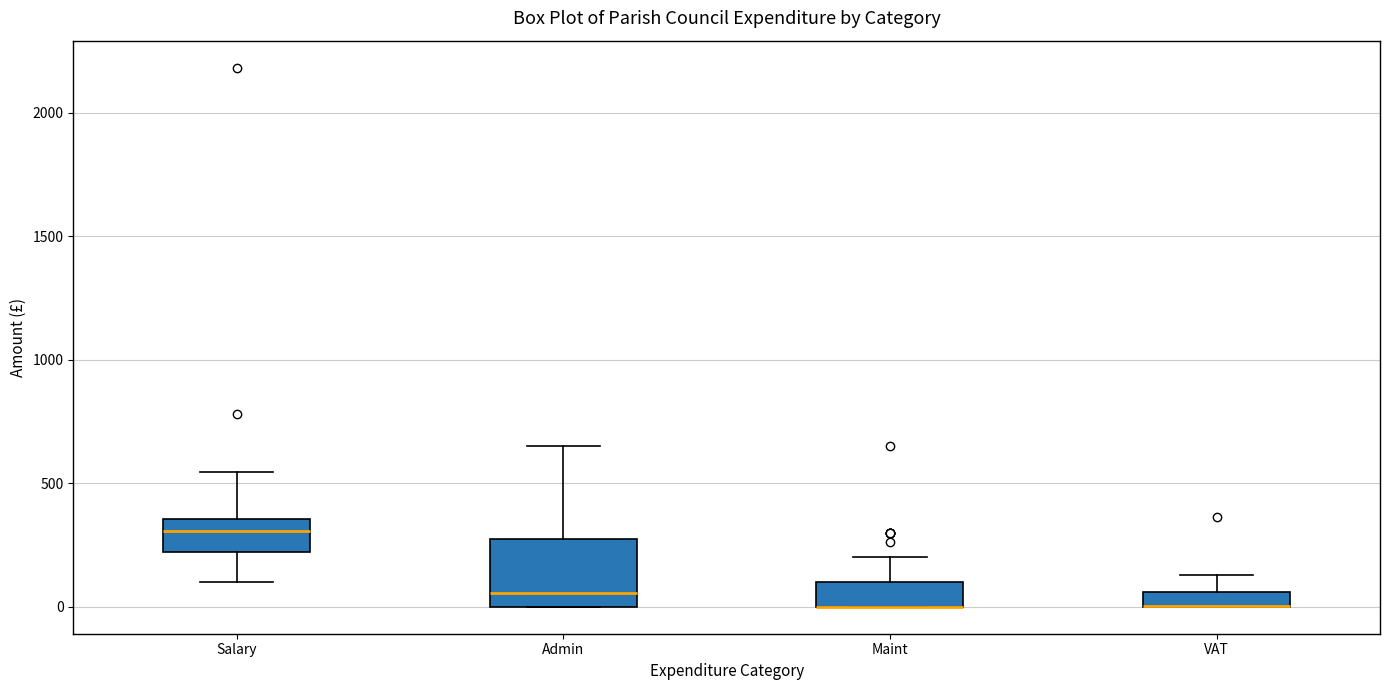

Which box is the tallest, from its lower edge to its upper edge?

Admin